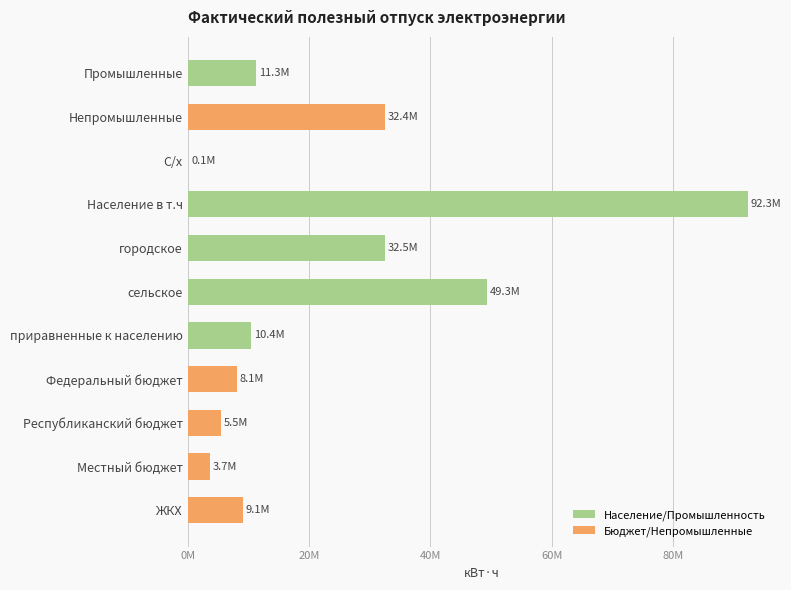

What is the maximum value shown in the chart?

92290286.8